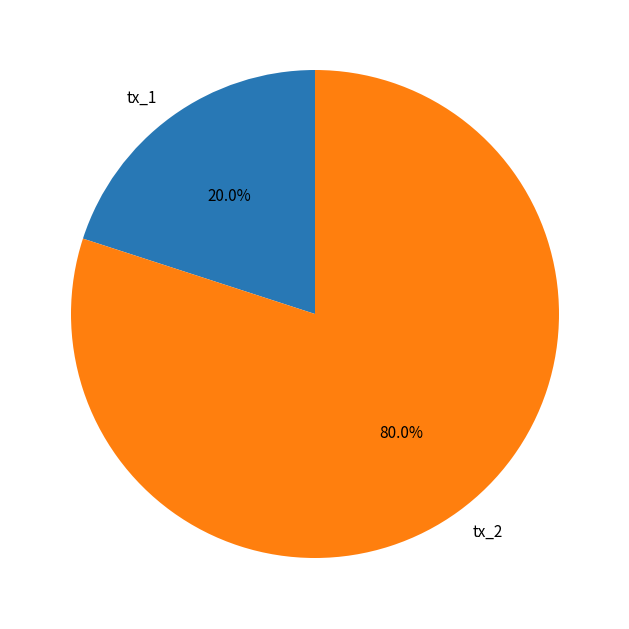

Which category has the smallest portion of the pie?

tx_1